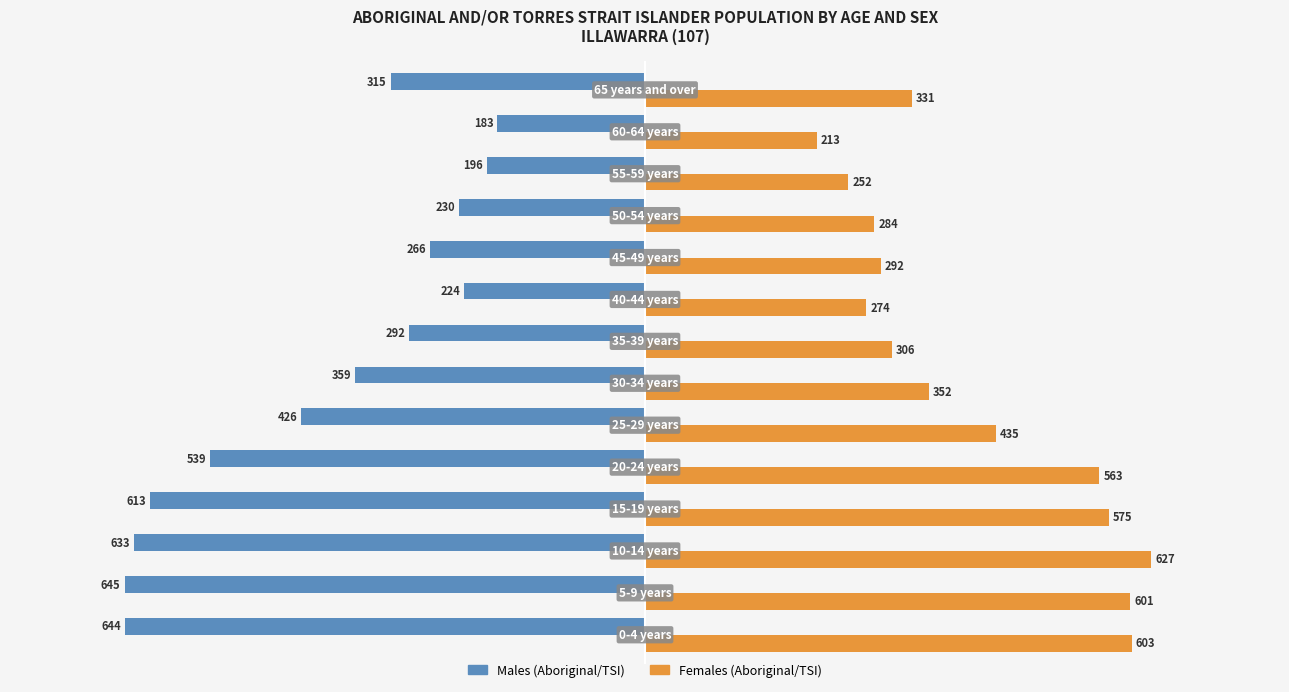

Rank the series by their maximum value, from lowest to highest.

Males (Aboriginal/TSI), Females (Aboriginal/TSI)